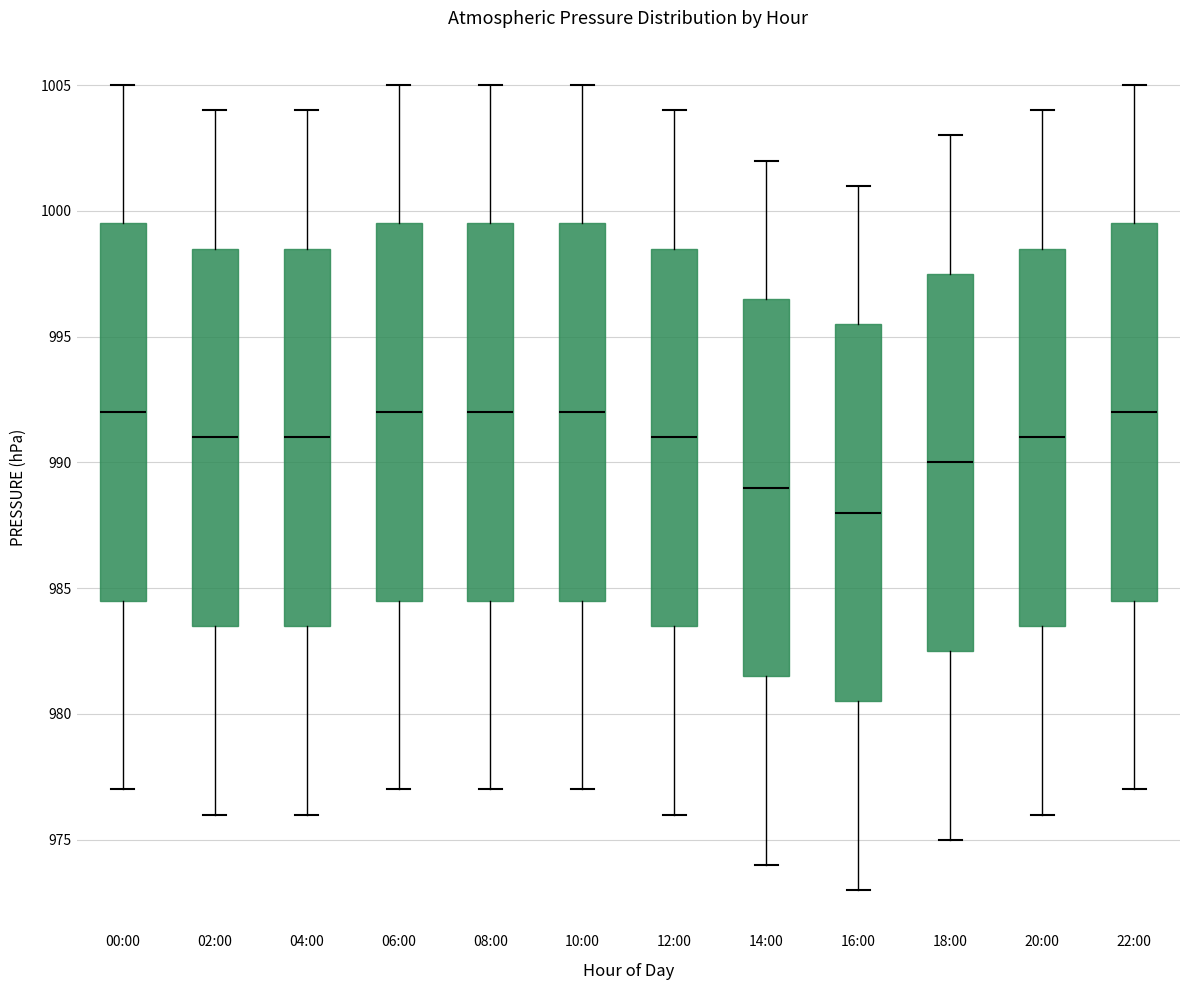

Reading left to right, read every box against the y-axis: the position of its median line, the range the box covers, and the ends of its whiskers. The values are not printed on the chart, so give them approximately, as read against the axis.

00:00: median 992.0, box 984.5 to 999.5, whiskers 977.0 to 1005.0
02:00: median 991.0, box 983.5 to 998.5, whiskers 976.0 to 1004.0
04:00: median 991.0, box 983.5 to 998.5, whiskers 976.0 to 1004.0
06:00: median 992.0, box 984.5 to 999.5, whiskers 977.0 to 1005.0
08:00: median 992.0, box 984.5 to 999.5, whiskers 977.0 to 1005.0
10:00: median 992.0, box 984.5 to 999.5, whiskers 977.0 to 1005.0
12:00: median 991.0, box 983.5 to 998.5, whiskers 976.0 to 1004.0
14:00: median 989.0, box 981.5 to 996.5, whiskers 974.0 to 1002.0
16:00: median 988.0, box 980.5 to 995.5, whiskers 973.0 to 1001.0
18:00: median 990.0, box 982.5 to 997.5, whiskers 975.0 to 1003.0
20:00: median 991.0, box 983.5 to 998.5, whiskers 976.0 to 1004.0
22:00: median 992.0, box 984.5 to 999.5, whiskers 977.0 to 1005.0